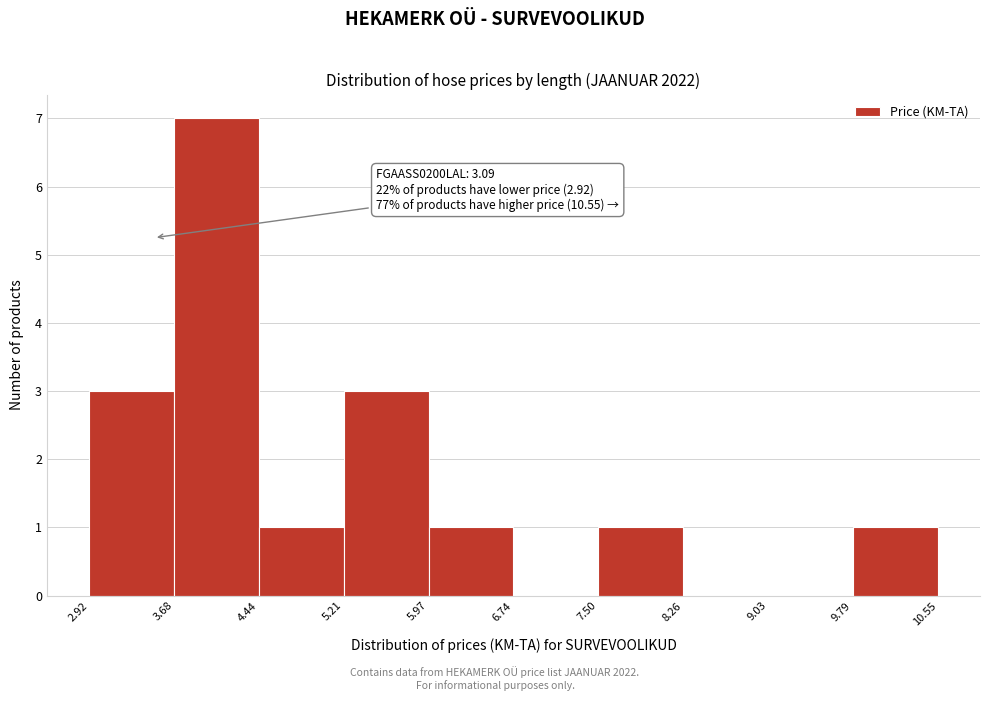

Which range on the x-axis has the tallest bar?

3.68 to 4.44